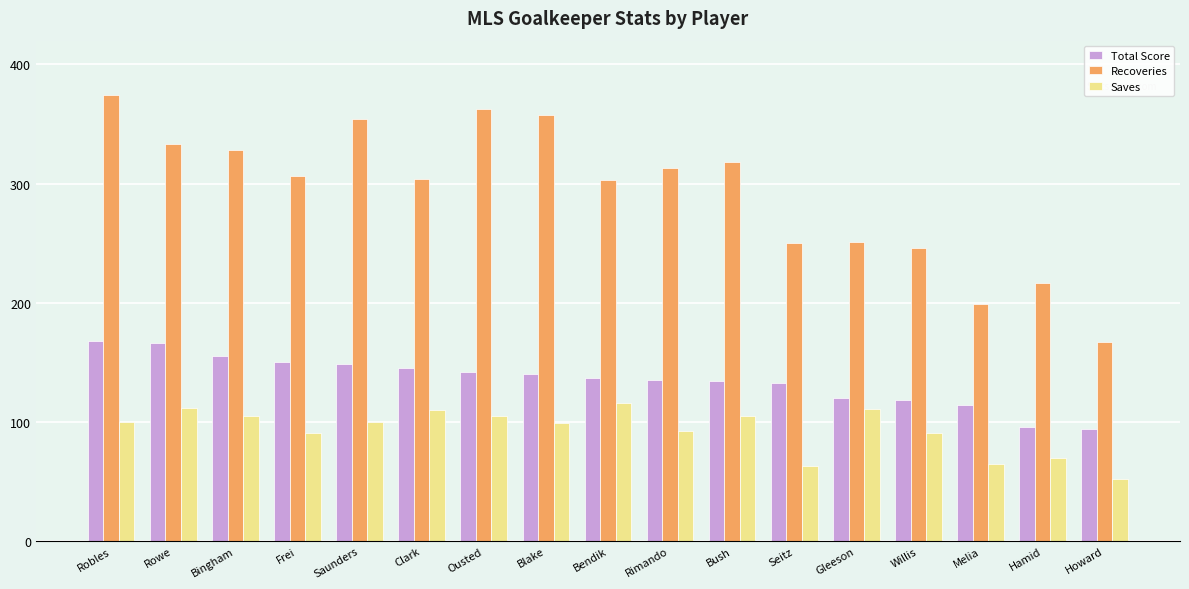

What is the value of the Recoveries bar at the 1st from the left?

374